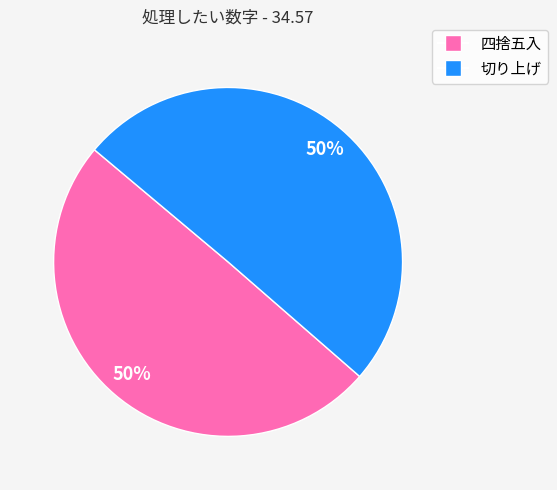

What is the ratio of the value at 切り上げ to the value at 四捨五入?

1.0